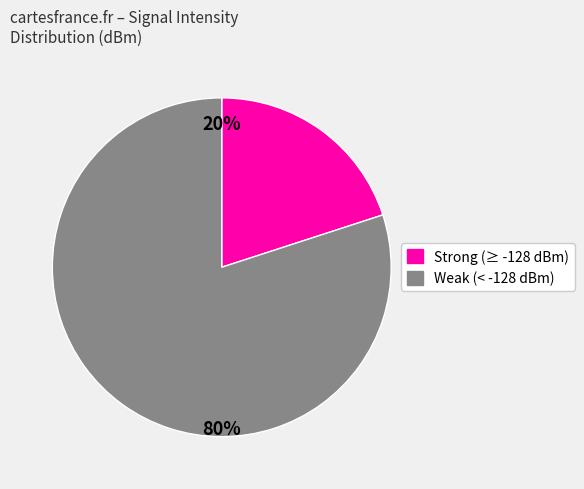

To the nearest percent, what portion does Weak (< -128 dBm) represent?

80%